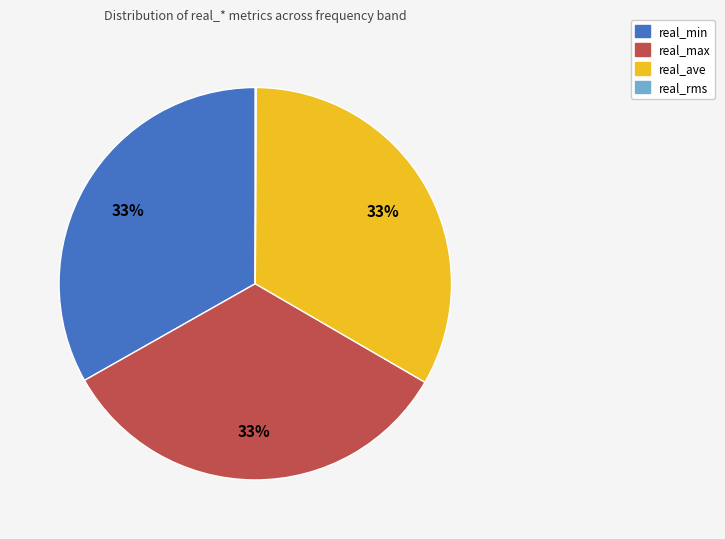

Approximately how many times larger is the value at real_min compared to real_ave?

1.0